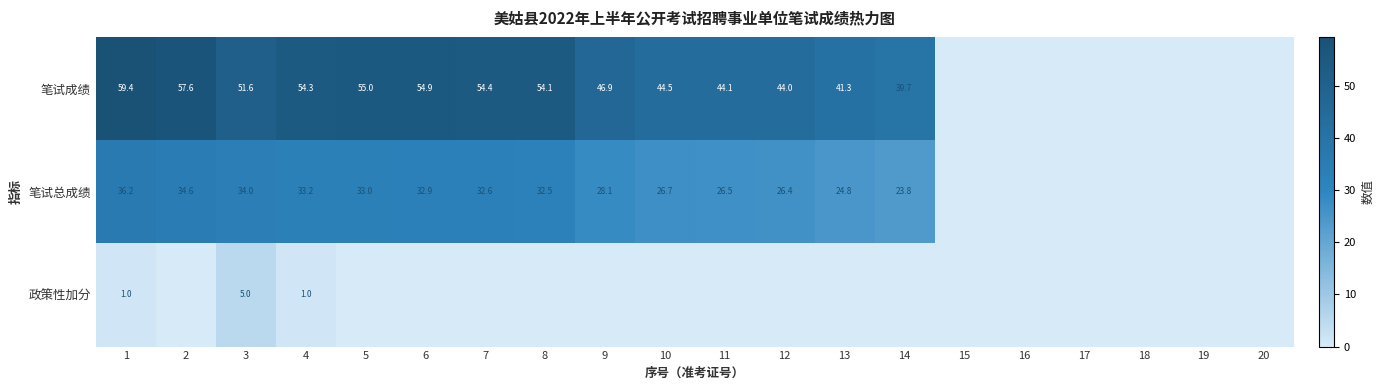

Is it true that 笔试成绩 equals 83.8 at 2?

False